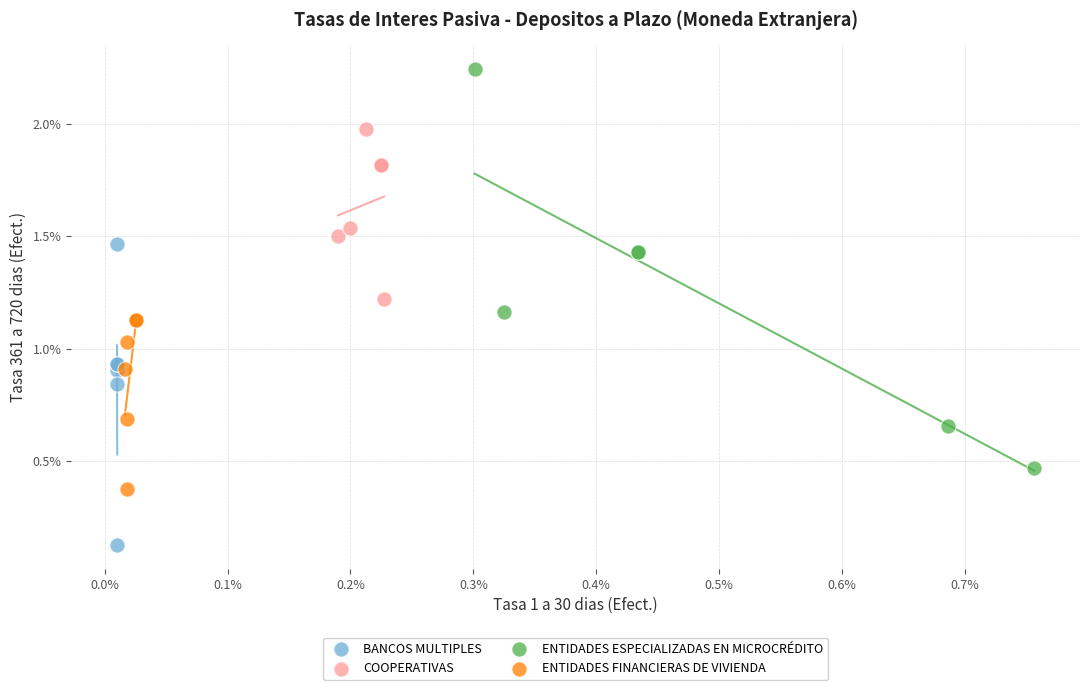

Which series has the largest Y range (max minus min)?

ENTIDADES ESPECIALIZADAS EN MICROCRÉDITO